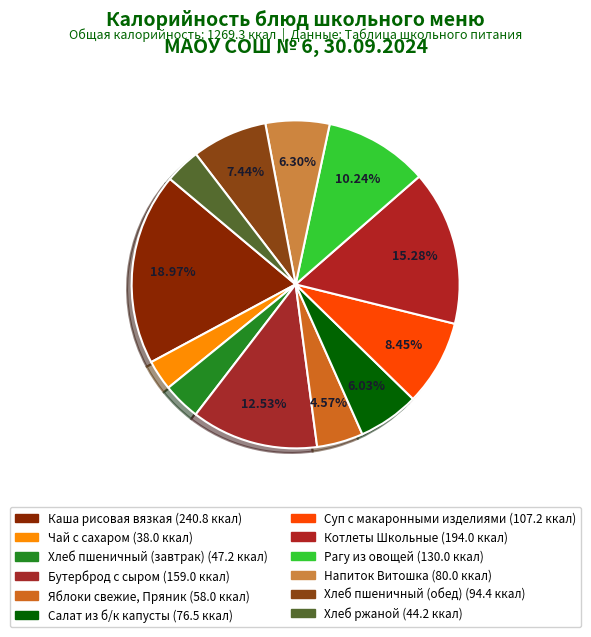

How many slices are in this pie chart?

12